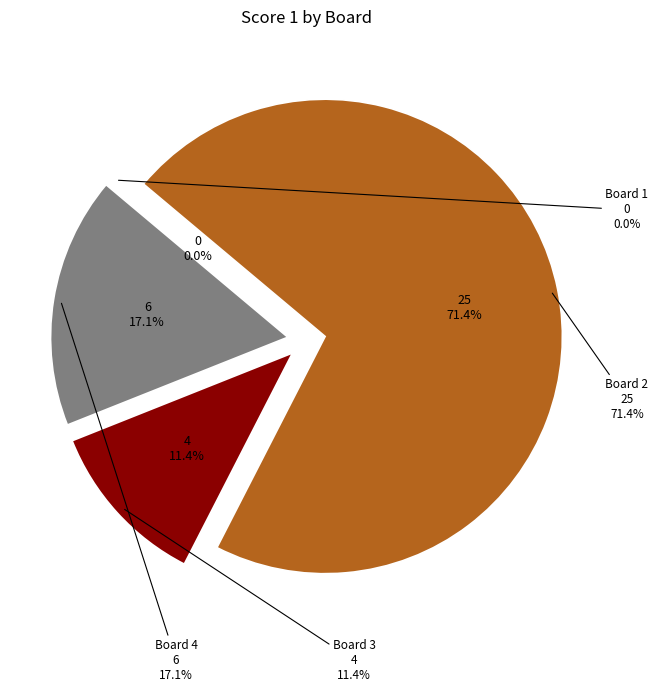

To the nearest percent, what is the difference between the largest and smallest slice percentages?

71%